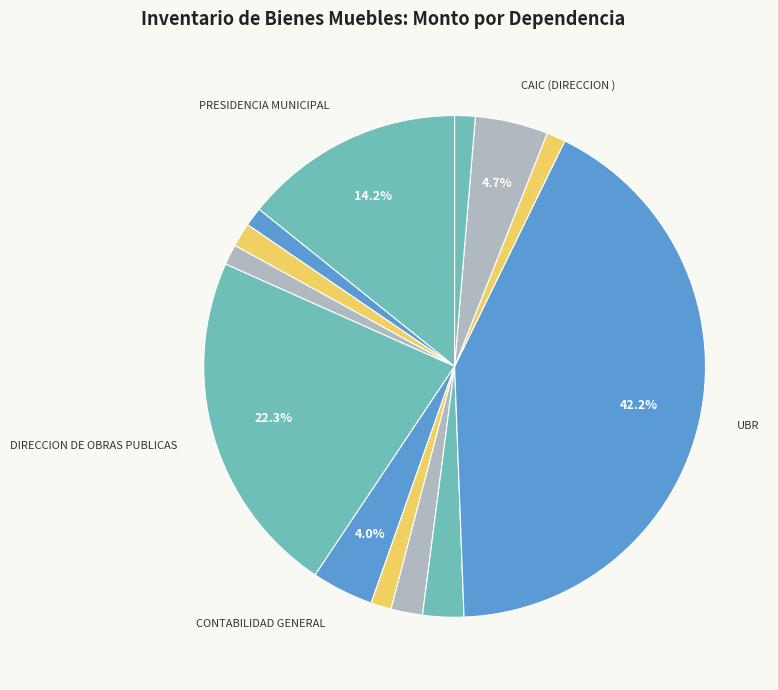

Count the number of slices in the pie.

13